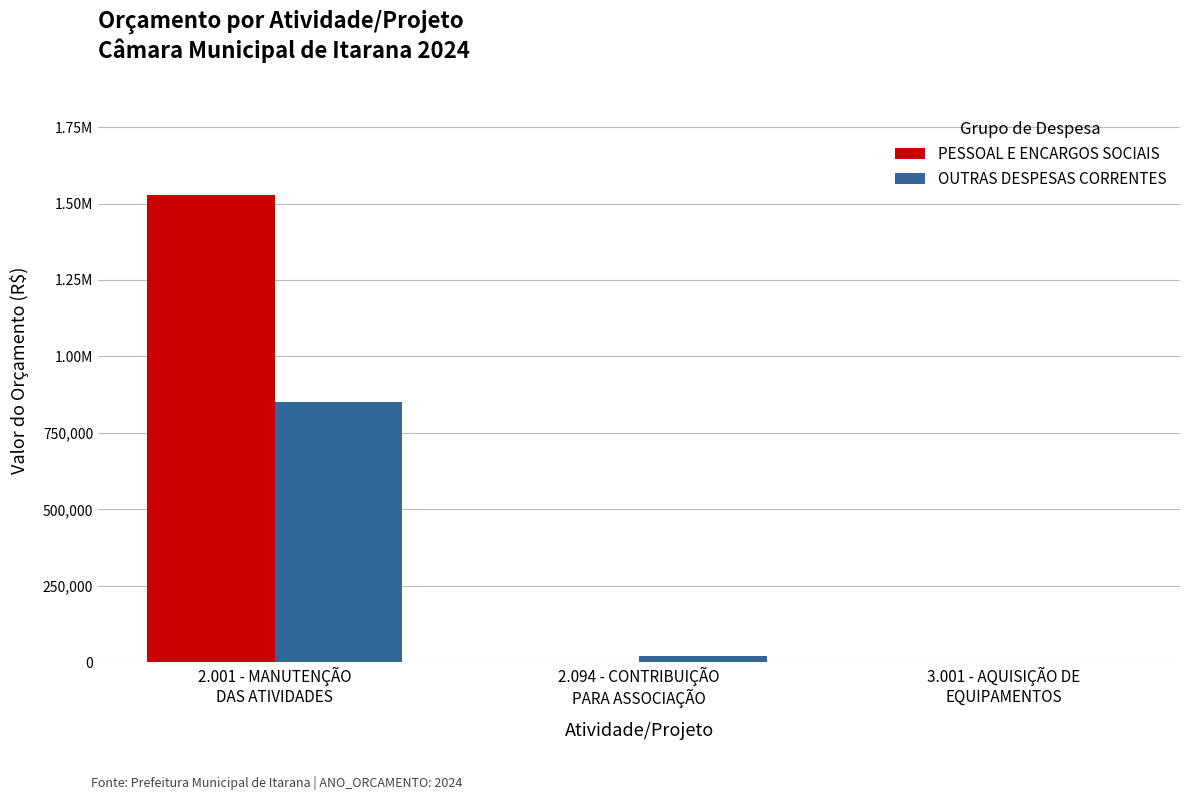

What are all the series names shown in the legend?

PESSOAL E ENCARGOS SOCIAIS, OUTRAS DESPESAS CORRENTES